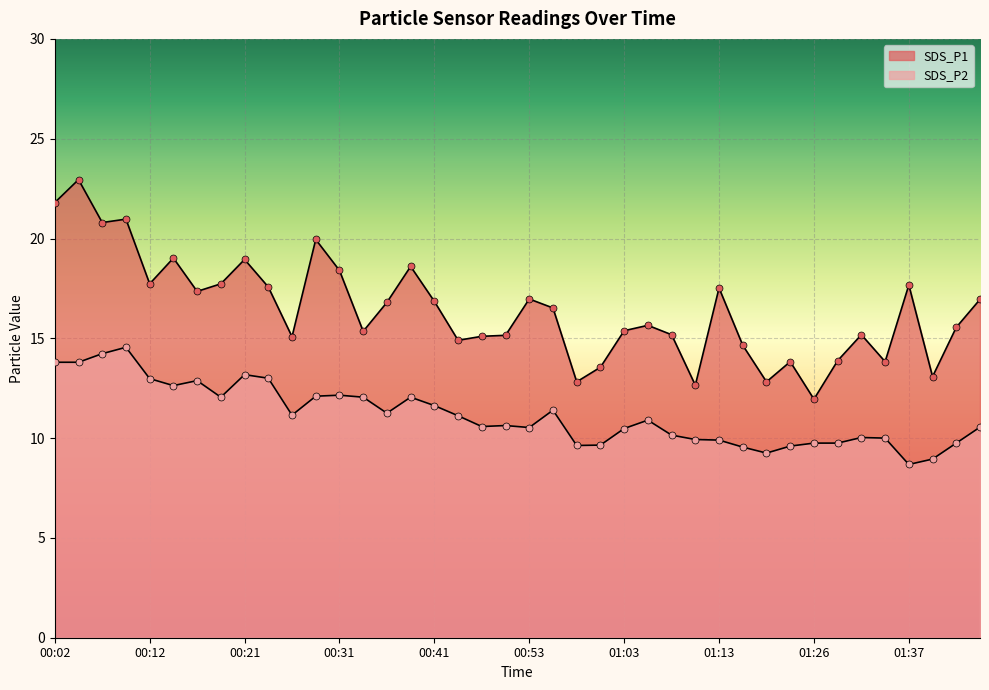

Which series has the widest spread of Y values?

SDS_P1